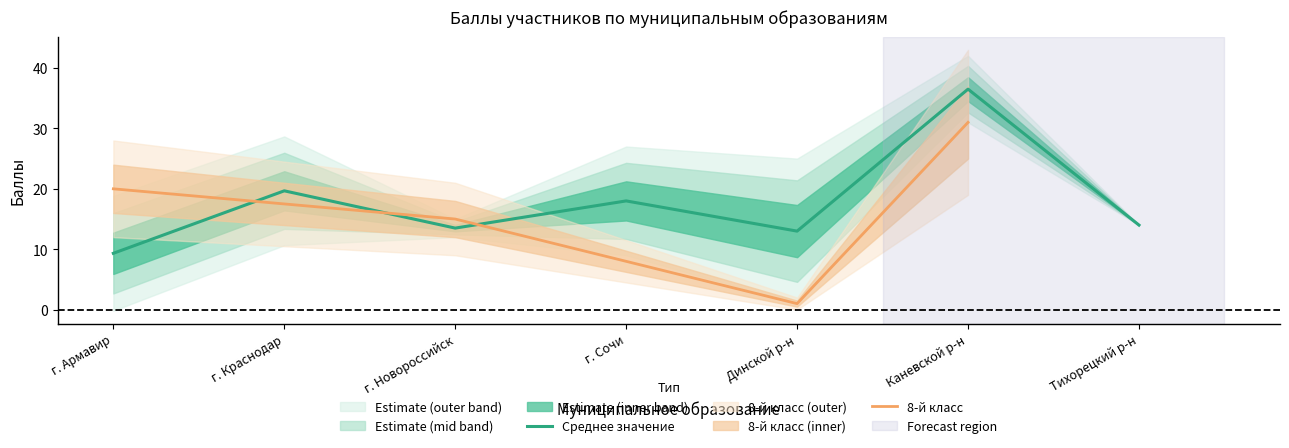

True or false: Среднее значение has a value of 11.9 at г. Краснодар.

False